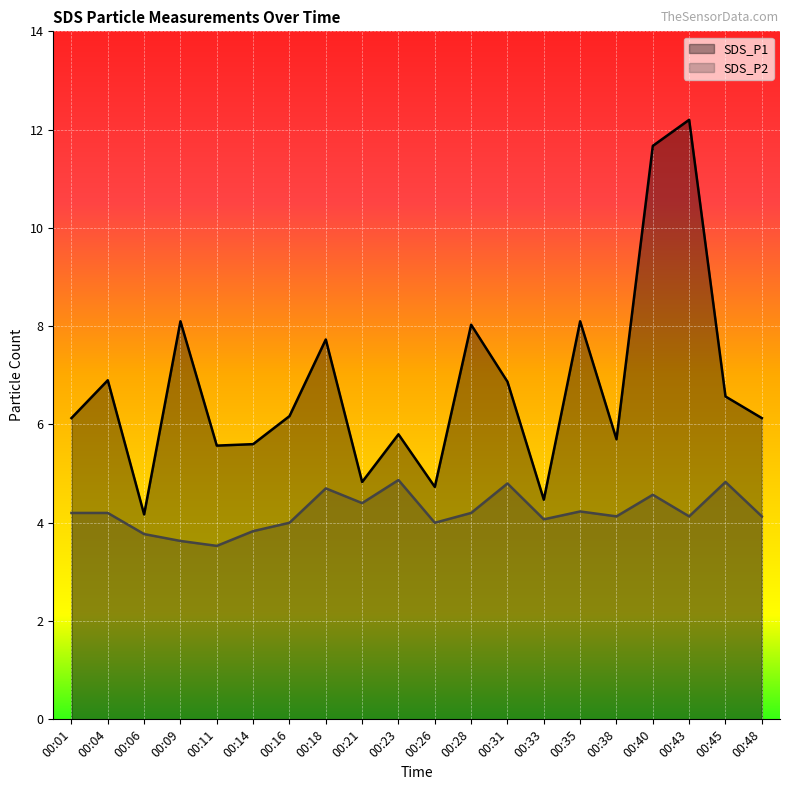

The SDS_P2 series shows 4.2 at 00:35. True or false?

True